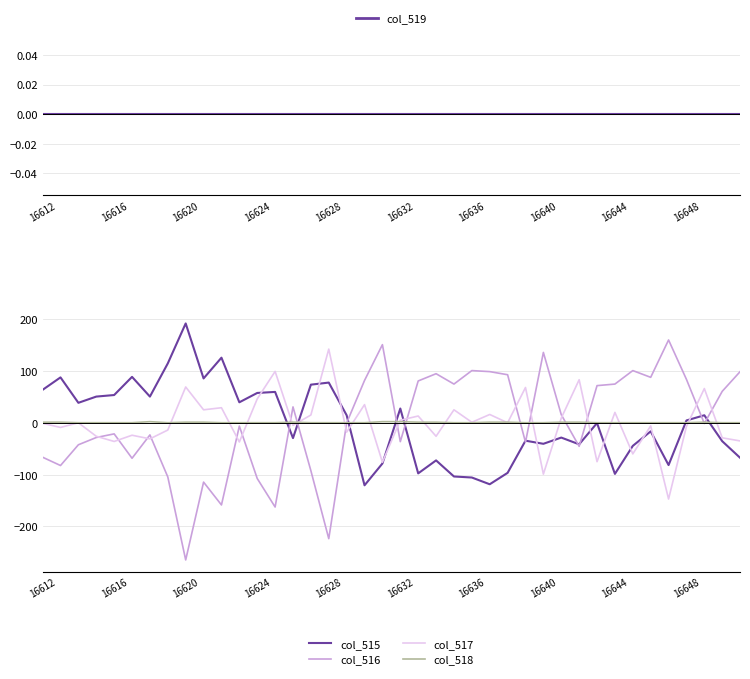

Reading left to right, list all the values displayed in this chart.

col_519: 0.0	0.0	0.0	0.0	0.0	0.0	0.0	0.0	0.0	0.0	0.0	0.0	0.0	0.0	0.0	0.0	0.0	0.0	0.0	0.0	0.0	0.0	0.0	0.0	0.0	0.0	0.0	0.0	0.0	0.0	0.0	0.0	0.0	0.0	0.0	0.0	0.0	0.0	0.0	0.0
col_515: 63.3	87.3	38.3	50.3	53.3	88.3	50.3	114.3	191.3	85.3	125.3	39.3	57.3	59.3	-29.7	73.3	77.3	14.3	-120.7	-78.7	27.3	-97.7	-72.7	-103.7	-105.7	-118.7	-96.7	-34.7	-40.7	-28.7	-41.7	-0.7	-98.7	-44.7	-16.7	-81.7	4.3	14.3	-35.7	-67.7
col_516: -66.5	-82.5	-42.5	-28.5	-21.5	-68.5	-23.5	-104.5	-264.5	-114.5	-158.5	-6.5	-107.5	-162.5	30.5	-92.5	-223.5	-0.5	81.5	150.5	-36.5	80.5	94.5	74.5	100.5	98.5	92.5	-37.5	135.5	15.5	-45.5	71.5	74.5	100.5	87.5	159.5	83.5	-1.5	60.5	98.5
col_517: -1.1	-9.1	-0.1	-26.1	-36.1	-24.1	-31.1	-14.1	68.9	24.9	28.9	-37.1	45.9	98.9	-5.1	14.9	141.9	-18.1	34.9	-76.1	4.9	12.9	-26.1	24.9	0.9	15.9	-0.1	67.9	-99.1	8.9	82.9	-75.1	19.9	-60.1	-6.1	-147.1	-7.1	65.9	-29.1	-35.1
col_518: 1.0	1.0	0.0	0.0	0.0	0.0	2.0	0.0	1.0	1.0	0.0	0.0	0.0	0.0	1.0	0.0	0.0	0.0	0.0	2.0	2.0	1.0	1.0	0.0	0.0	1.0	1.0	0.0	0.0	1.0	1.0	0.0	0.0	0.0	0.0	0.0	0.0	1.0	0.0	0.0